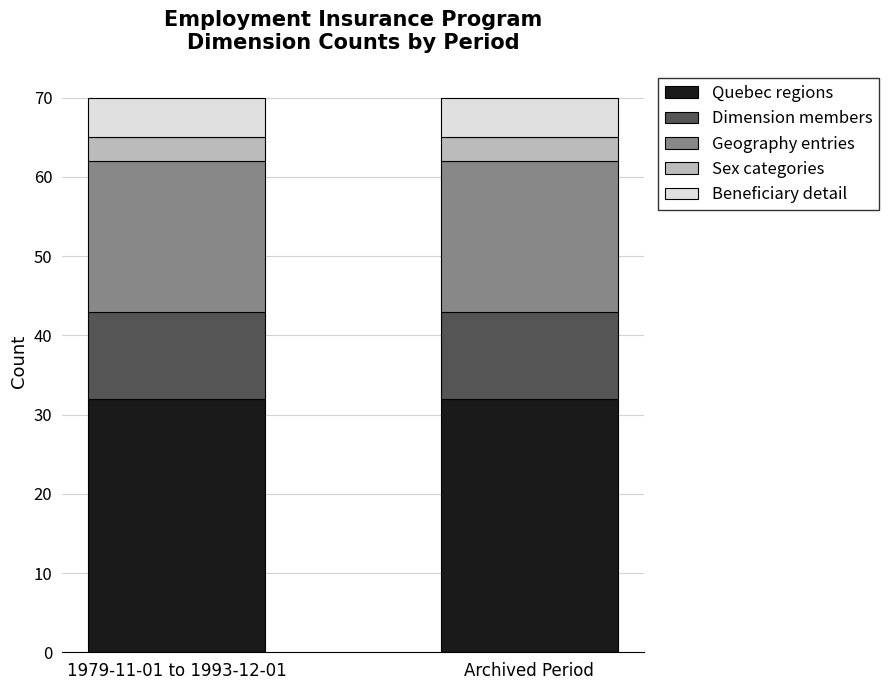

What is the total value across all series at 1979-11-01 to 1993-12-01?

70